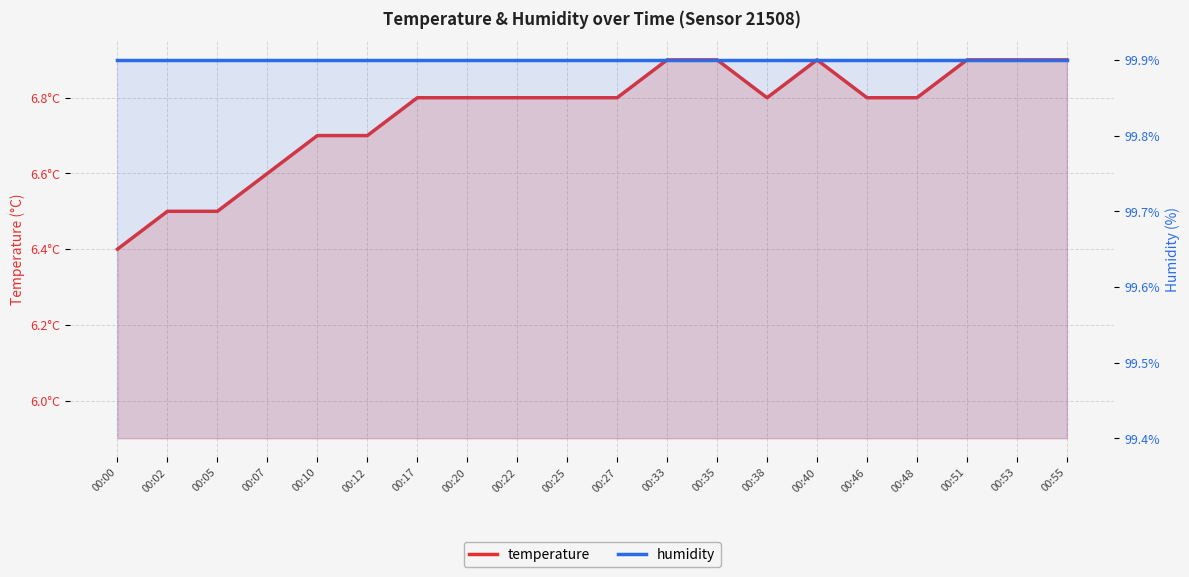

What is the minimum value for temperature?

6.4